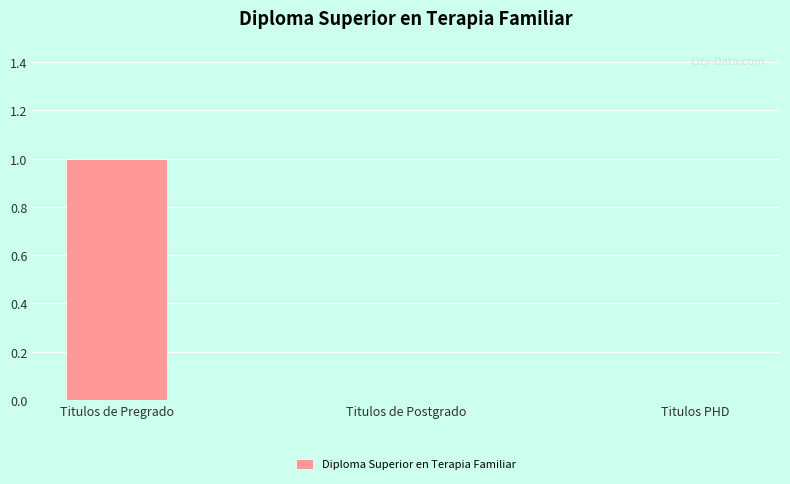

Count the number of categories in the chart.

3